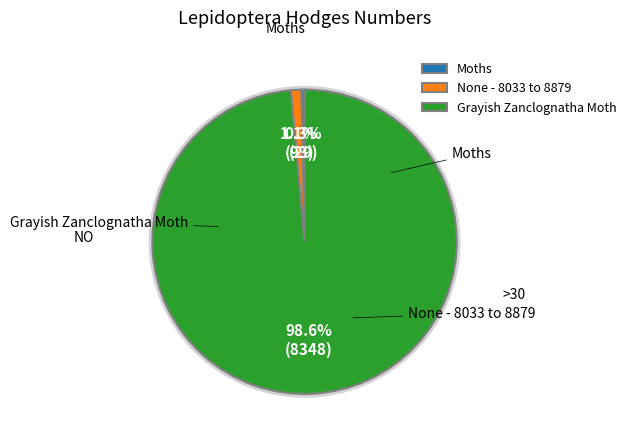

Rank the categories by value from highest to lowest.

Grayish Zanclognatha Moth, None - 8033 to 8879, Moths